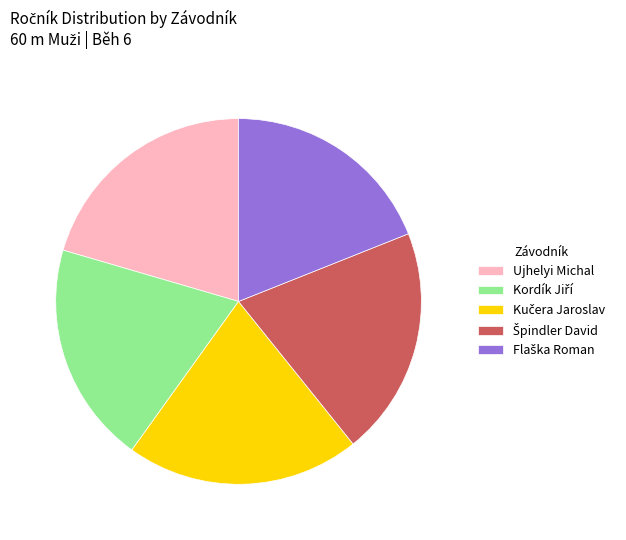

The Ujhelyi Michal slice represents 20% of the pie. True or false?

True